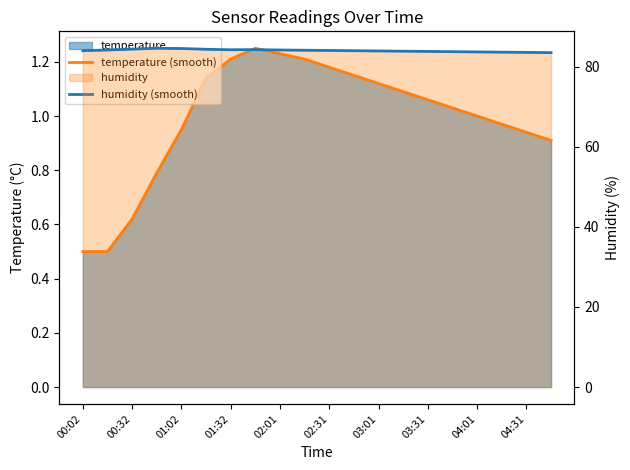

True or false: temperature (smooth) and humidity (smooth) intersect in this chart.

False